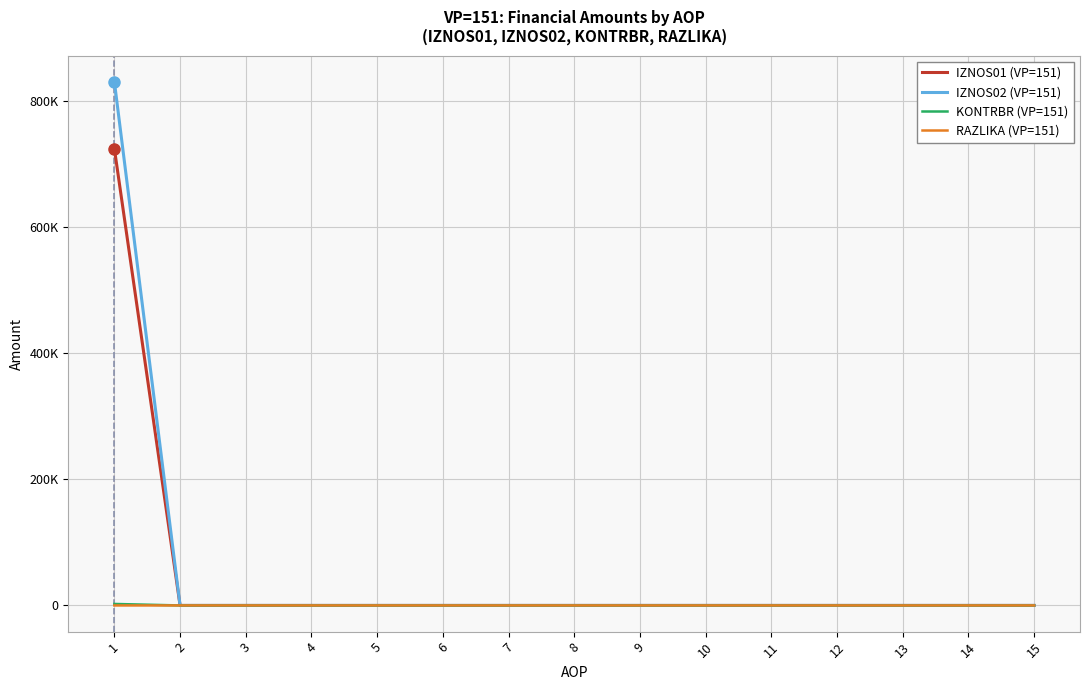

Reading right to left, what are all the values shown in this chart?

IZNOS01 (VP=151): 15=0.0	14=0.0	13=0.0	12=0.0	11=0.0	10=0.0	9=0.0	8=0.0	7=0.0	6=0.0	5=0.0	4=0.0	3=0.0	2=0.0	1=724064.5
IZNOS02 (VP=151): 15=0.0	14=0.0	13=0.0	12=0.0	11=0.0	10=0.0	9=0.0	8=0.0	7=0.0	6=0.0	5=0.0	4=0.0	3=0.0	2=0.0	1=830237.1
KONTRBR (VP=151): 15=0.0	14=0.0	13=0.0	12=0.0	11=0.0	10=0.0	9=0.0	8=0.0	7=0.0	6=0.0	5=0.0	4=0.0	3=0.0	2=0.0	1=2384.5
RAZLIKA (VP=151): 15=0.0	14=0.0	13=0.0	12=0.0	11=0.0	10=0.0	9=0.0	8=0.0	7=0.0	6=0.0	5=0.0	4=0.0	3=0.0	2=0.0	1=0.5